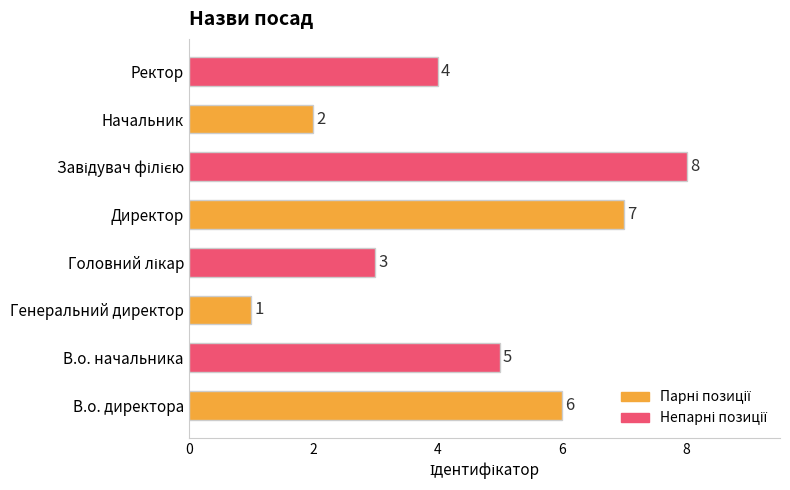

Which category has the lowest value across all series?

Генеральний директор